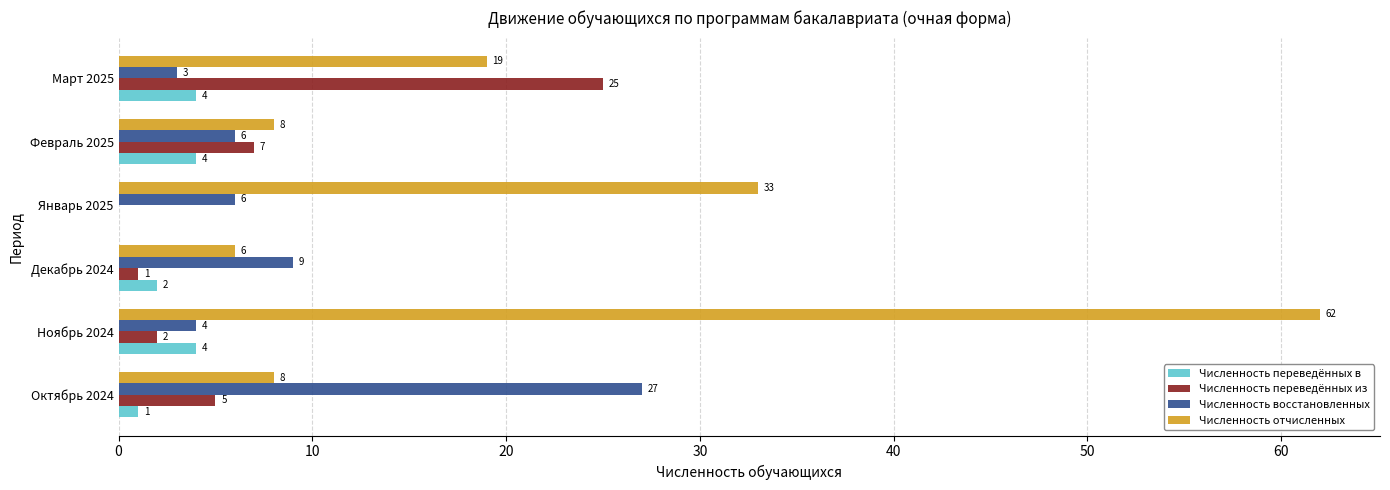

The value of Численность отчисленных at Октябрь 2024 is 8. True or false?

True